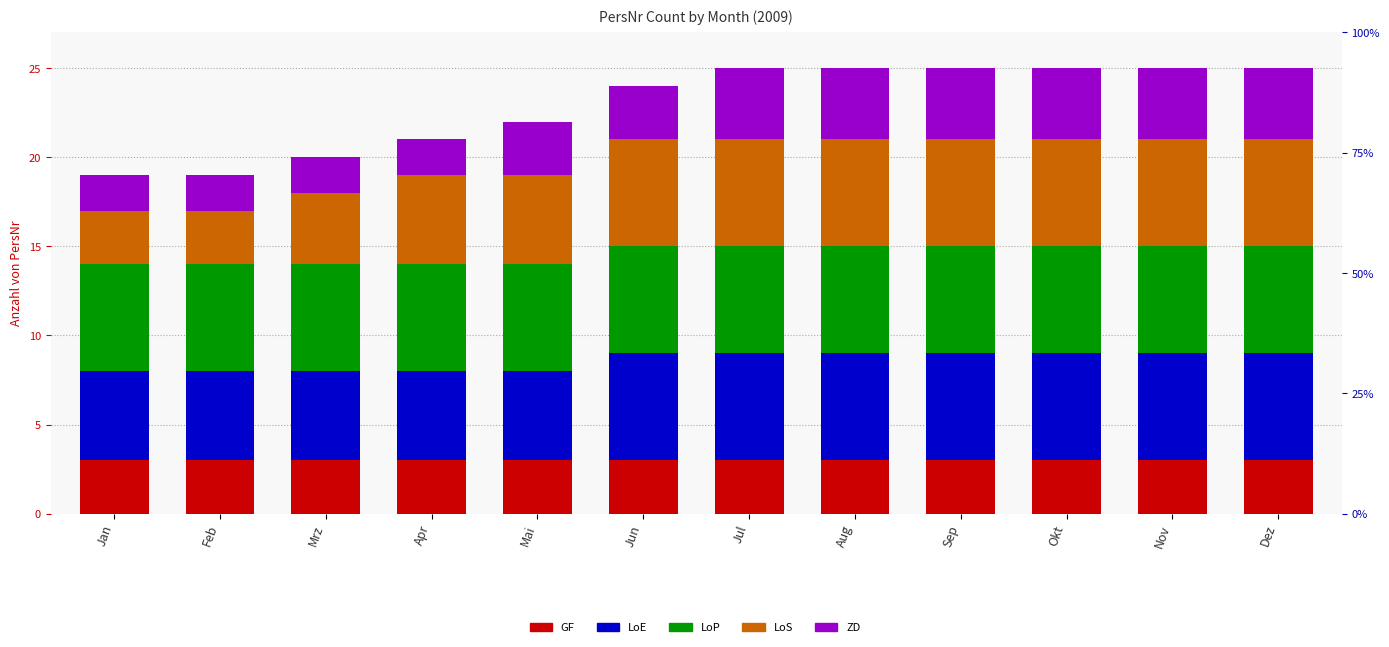

What are all the series names shown in the legend?

GF, LoE, LoP, LoS, ZD